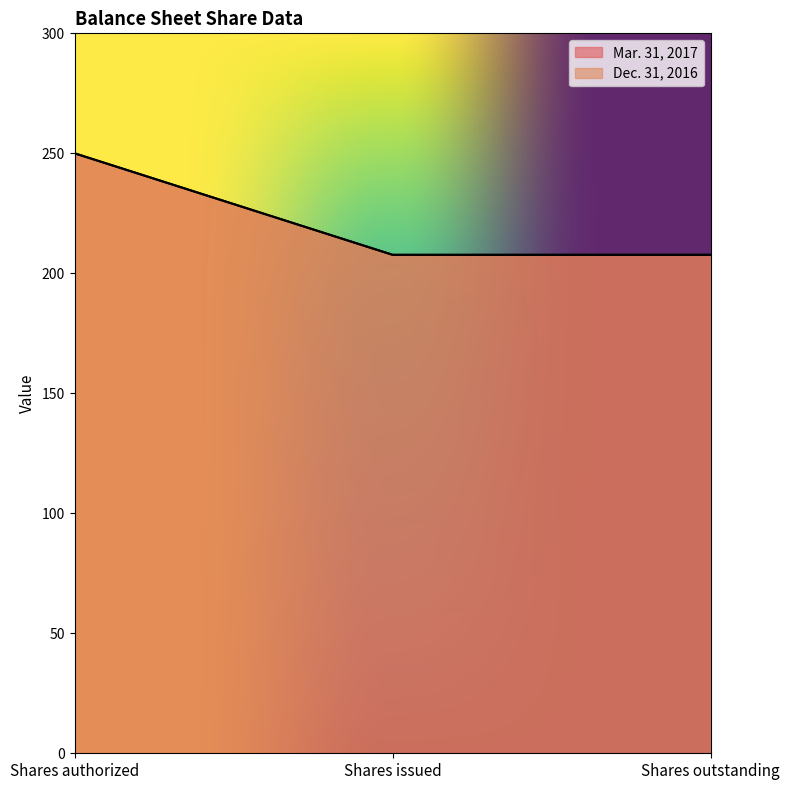

Reading right to left, what are all the values shown in this chart?

Mar. 31, 2017: Shares outstanding=207.7	Shares issued=207.7	Shares authorized=250.0
Dec. 31, 2016: Shares outstanding=207.7	Shares issued=207.7	Shares authorized=250.0